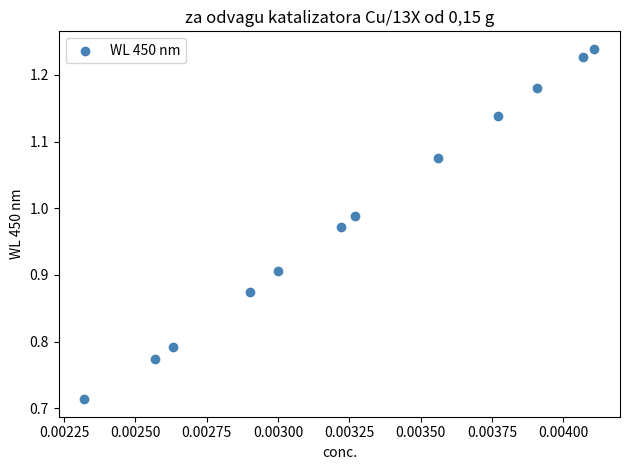

What is the range of Y values (max minus min)?

0.5